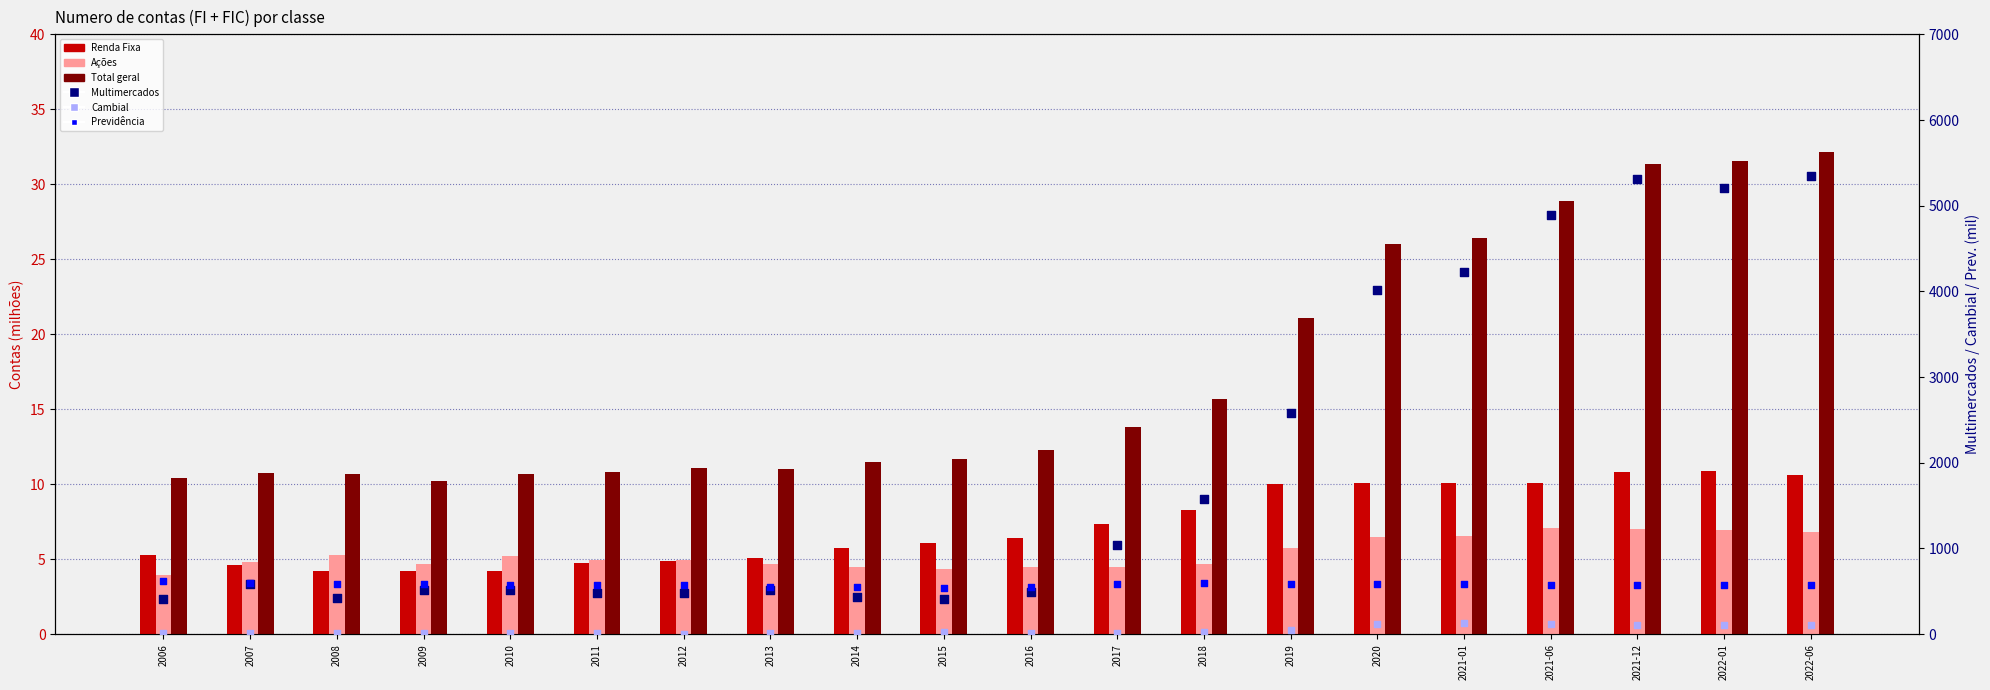

Which series has the largest Y range (max minus min)?

Multimercados